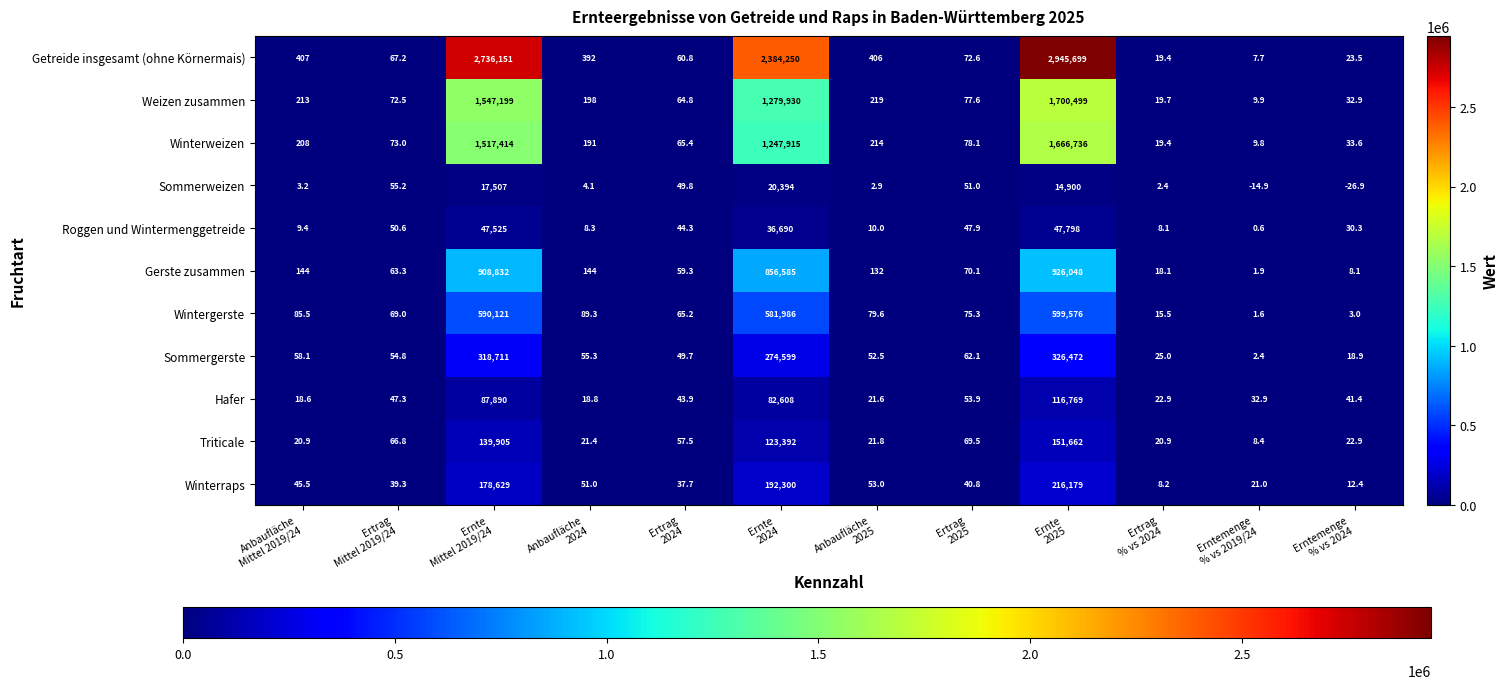

Count the number of categories in the chart.

12